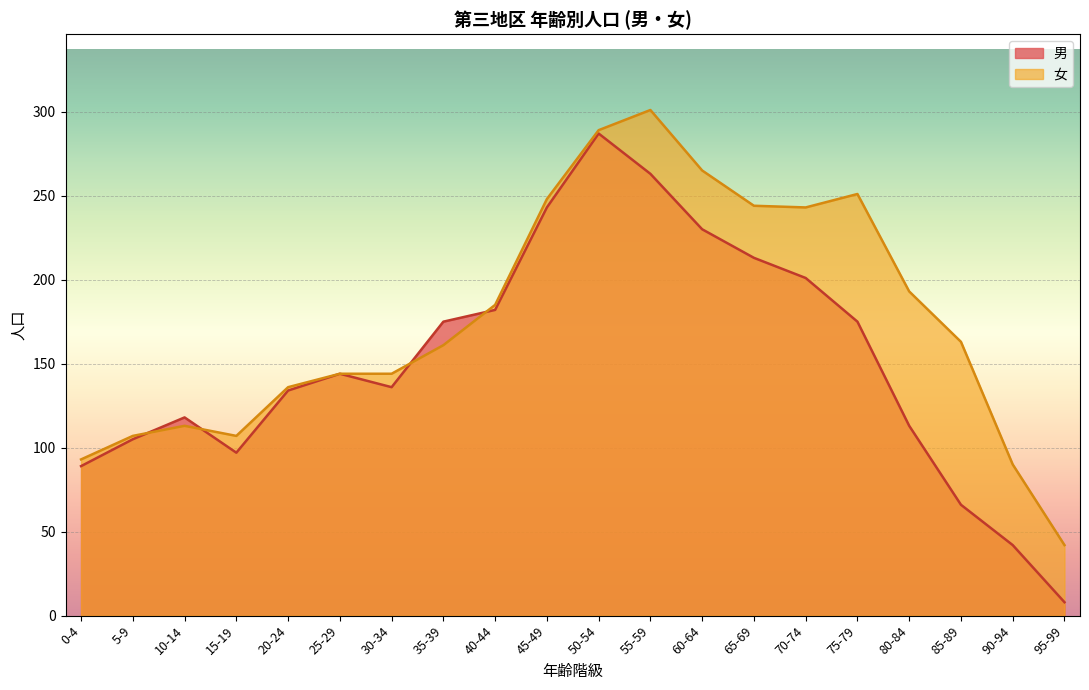

Which has a higher value, 15-19 or 40-44?

40-44